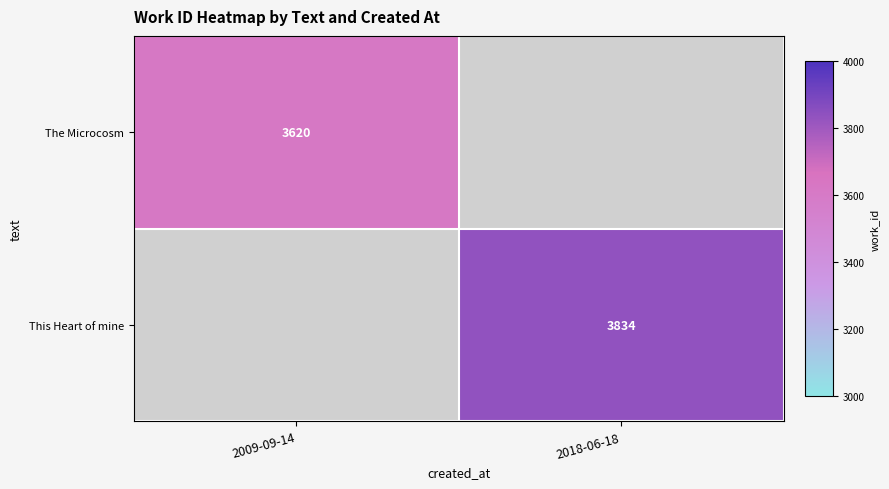

How many series are shown in this chart?

2